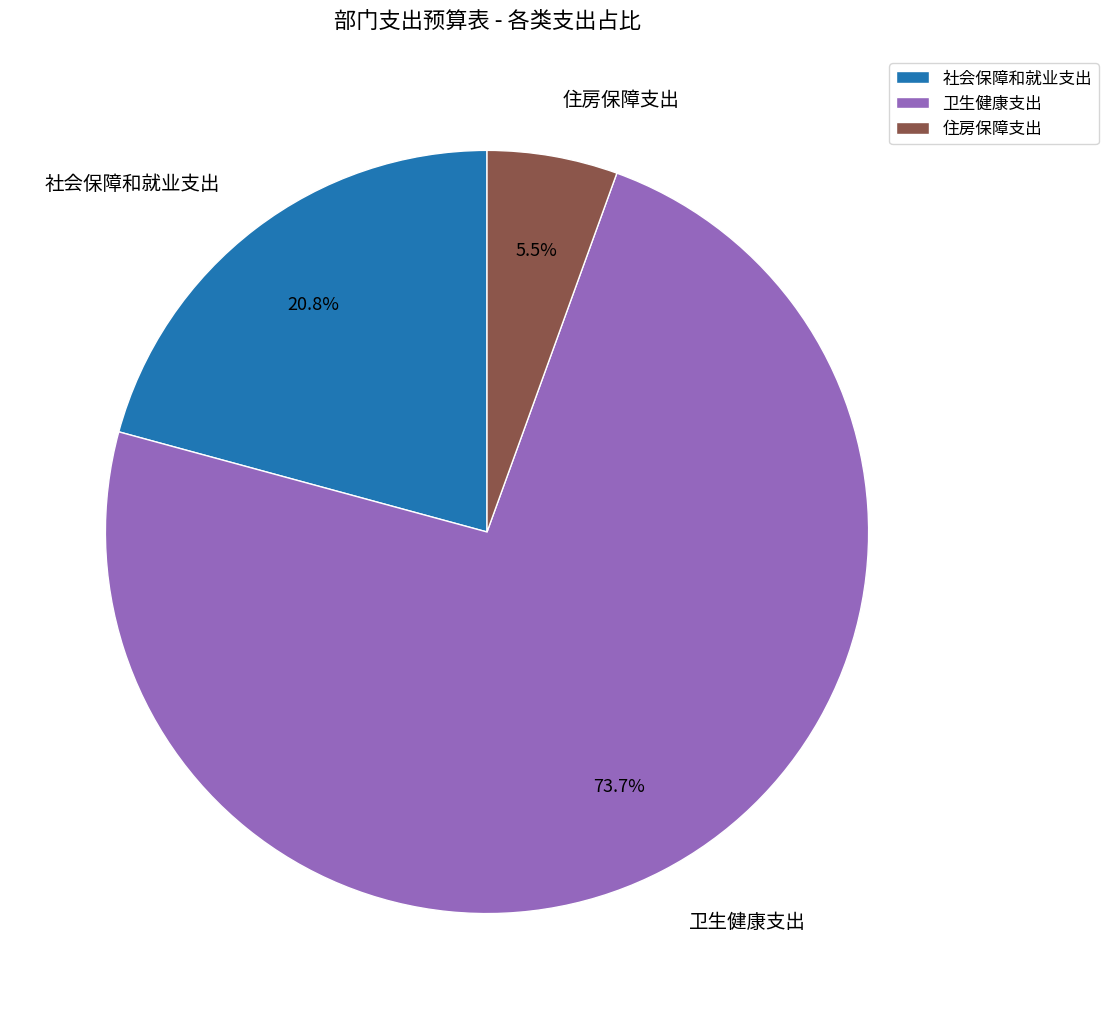

What percentage is the 卫生健康支出 slice, to the nearest percent?

74%